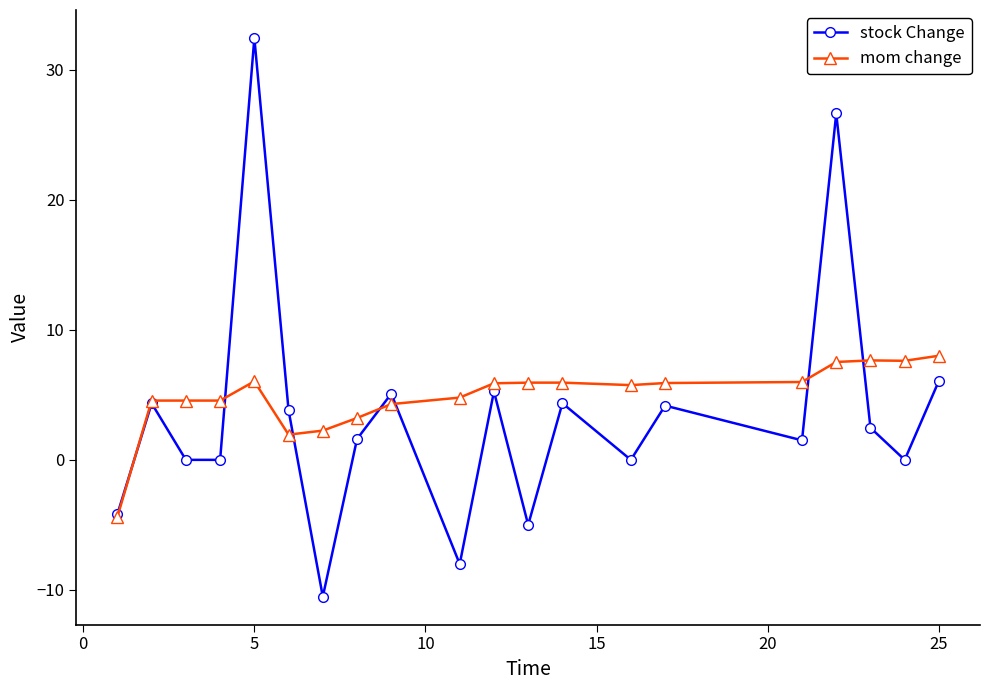

True or false: stock Change and mom change cross at least once.

True